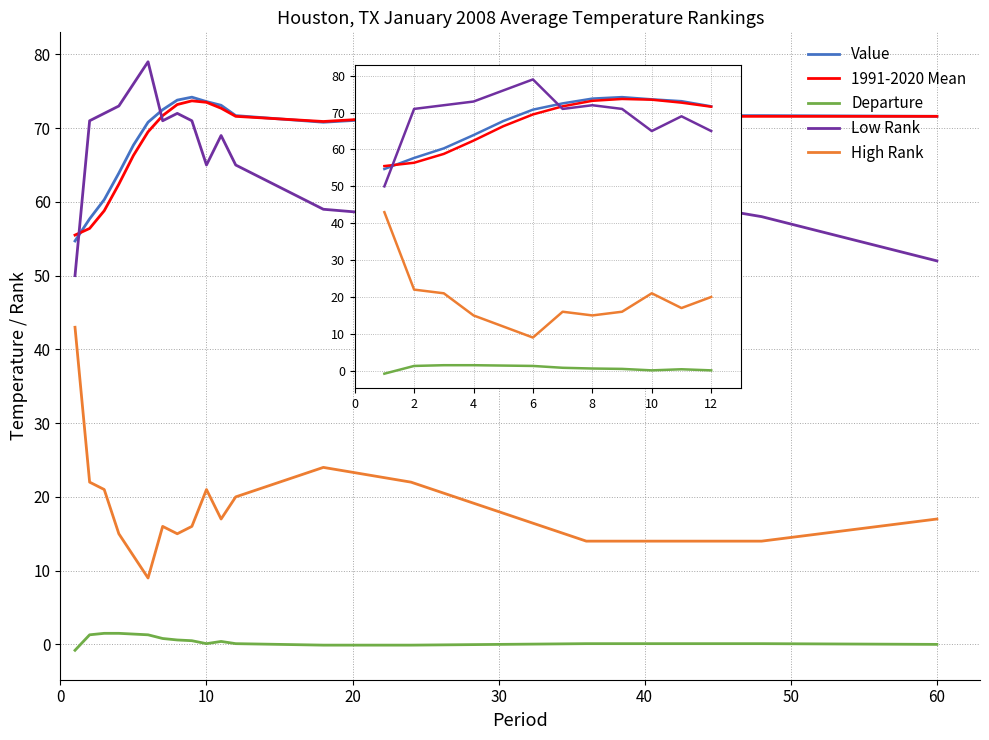

What is the minimum value for Value?

54.7